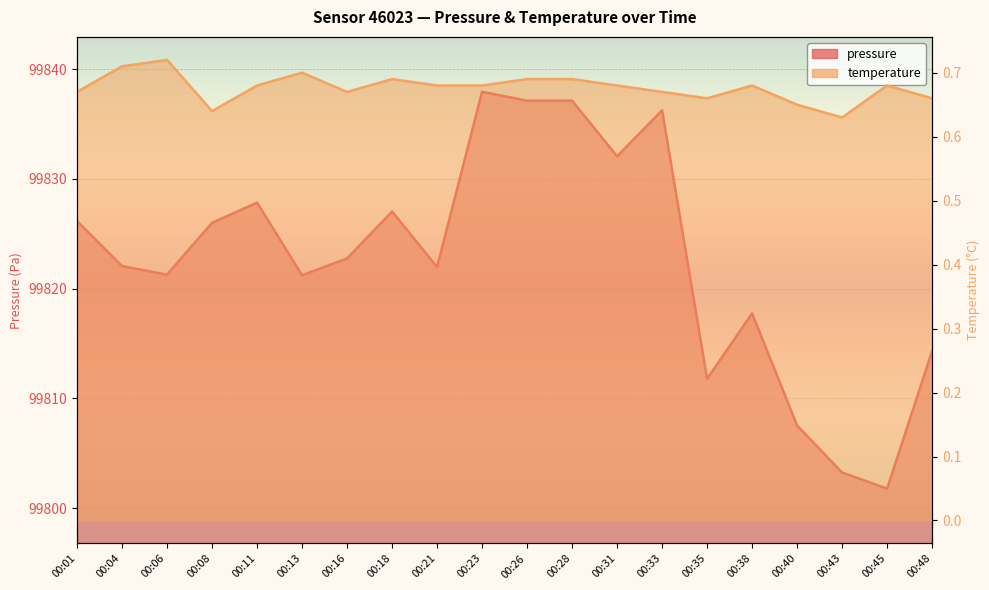

What are all the series names shown in the legend?

pressure, temperature